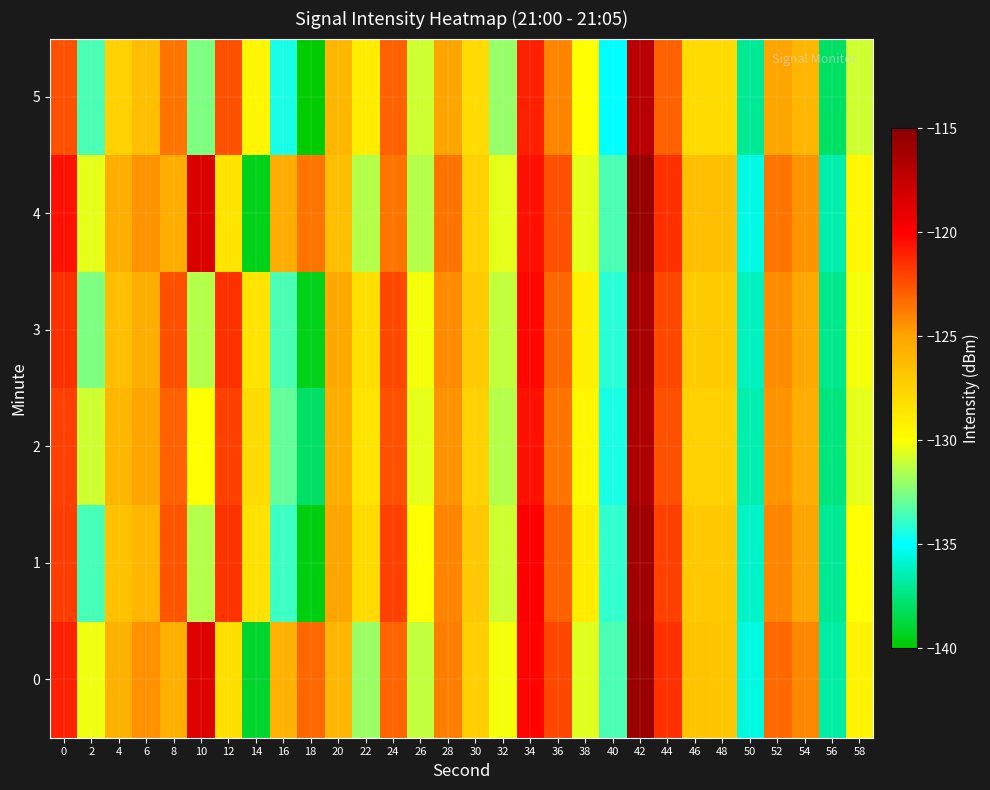

Reading left to right, extract all data points from this chart.

0: 0=-121.0	2=-130.3	4=-125.6	6=-124.4	8=-125.6	10=-118.7	12=-128.2	14=-139.0	16=-125.8	18=-123.1	20=-126.0	22=-131.9	24=-123.1	26=-131.2	28=-123.8	30=-127.4	32=-130.2	34=-120.2	36=-122.2	38=-130.5	40=-133.5	42=-115.7	44=-121.5	46=-126.7	48=-126.9	50=-135.6	52=-123.1	54=-124.1	56=-136.7	58=-129.4
1: 0=-121.9	2=-133.6	4=-126.5	6=-126.0	8=-122.6	10=-131.4	12=-121.6	14=-128.3	16=-133.8	18=-139.6	20=-125.0	22=-128.0	24=-122.0	26=-130.0	28=-124.0	30=-127.0	32=-131.0	34=-120.0	36=-123.0	38=-129.0	40=-134.0	42=-116.0	44=-122.0	46=-127.0	48=-127.0	50=-136.0	52=-124.0	54=-125.0	56=-137.0	58=-130.0
2: 0=-122.0	2=-131.0	4=-126.0	6=-125.0	8=-123.0	10=-130.0	12=-122.0	14=-128.0	16=-133.0	18=-138.0	20=-125.5	22=-128.5	24=-122.5	26=-130.5	28=-124.5	30=-127.5	32=-131.5	34=-120.5	36=-123.5	38=-129.5	40=-134.5	42=-116.5	44=-122.5	46=-127.5	48=-127.5	50=-136.5	52=-124.5	54=-125.5	56=-137.5	58=-130.5
3: 0=-121.5	2=-132.5	4=-126.5	6=-125.5	8=-122.5	10=-131.5	12=-121.5	14=-128.5	16=-133.5	18=-139.5	20=-125.2	22=-128.2	24=-122.2	26=-130.2	28=-124.2	30=-127.2	32=-131.2	34=-120.2	36=-123.2	38=-129.2	40=-134.2	42=-116.2	44=-122.2	46=-127.2	48=-127.2	50=-136.2	52=-124.2	54=-125.2	56=-137.2	58=-130.2
4: 0=-120.5	2=-130.5	4=-125.5	6=-124.5	8=-125.5	10=-118.5	12=-128.5	14=-139.5	16=-125.5	18=-123.5	20=-126.5	22=-131.5	24=-123.5	26=-131.5	28=-123.5	30=-127.5	32=-130.5	34=-120.5	36=-122.5	38=-130.5	40=-133.5	42=-115.5	44=-121.5	46=-126.5	48=-126.5	50=-135.5	52=-123.5	54=-124.5	56=-136.5	58=-129.5
5: 0=-122.5	2=-133.5	4=-127.5	6=-126.5	8=-123.5	10=-132.5	12=-122.5	14=-129.5	16=-134.5	18=-140.5	20=-126.0	22=-129.0	24=-123.0	26=-131.0	28=-125.0	30=-128.0	32=-132.0	34=-121.0	36=-124.0	38=-130.0	40=-135.0	42=-117.0	44=-123.0	46=-128.0	48=-128.0	50=-137.0	52=-125.0	54=-126.0	56=-138.0	58=-131.0